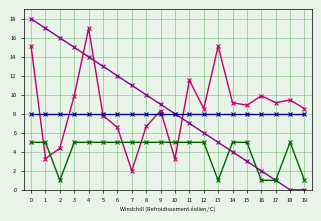

Is it true that io_index equals 1.0 at 2?

True